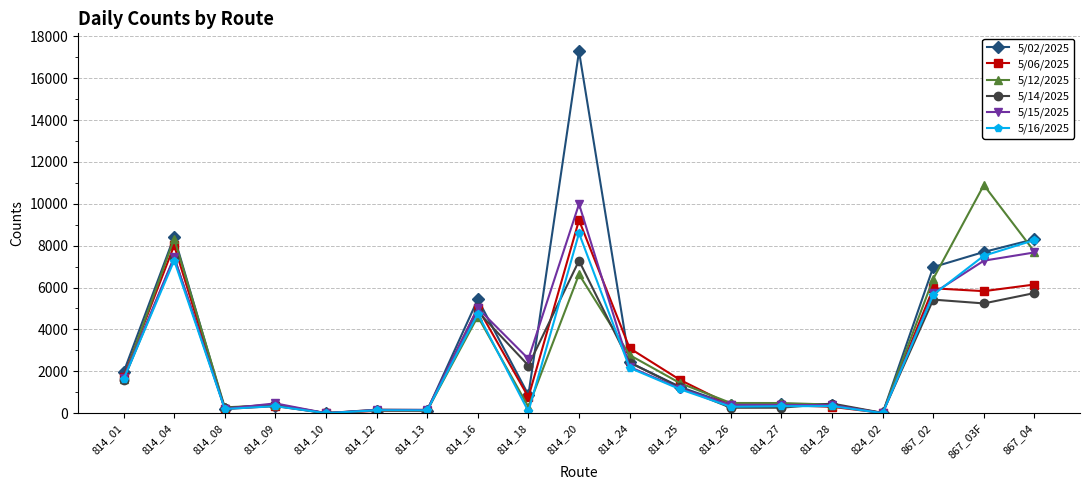

Read the 5/06/2025 value at 814_18, to the nearest 100.

800